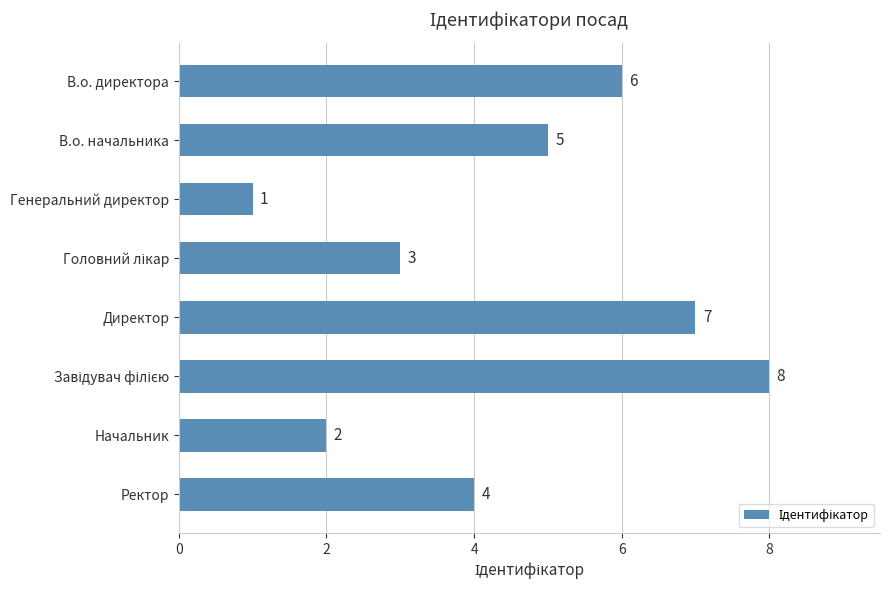

What is the sum of all values?

36